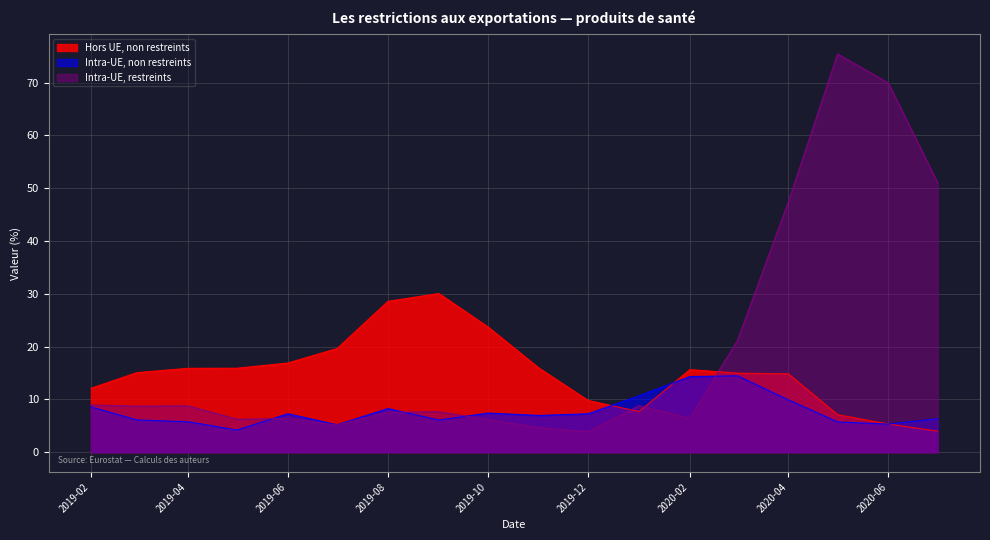

List the series in order of their overall mean, lowest first.

Intra-UE, non restreints, Hors UE, non restreints, Intra-UE, restreints